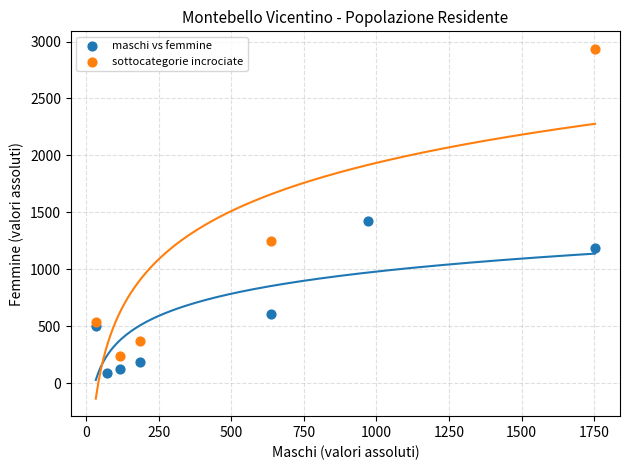

Which series contains the highest Y value?

sottocategorie incrociate